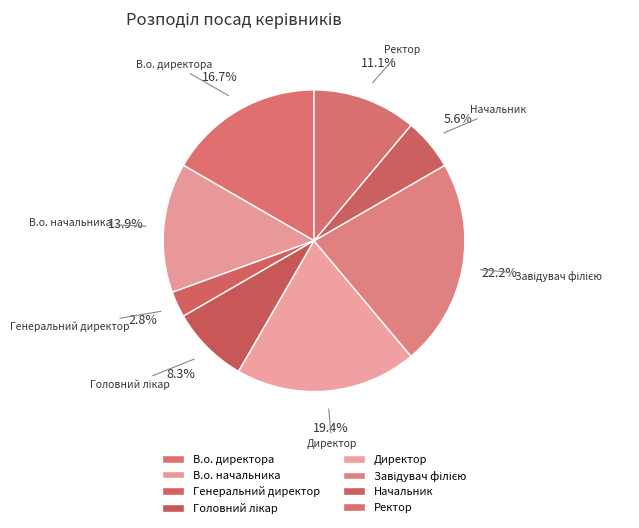

Is it true that Начальник is 11% of the pie?

False